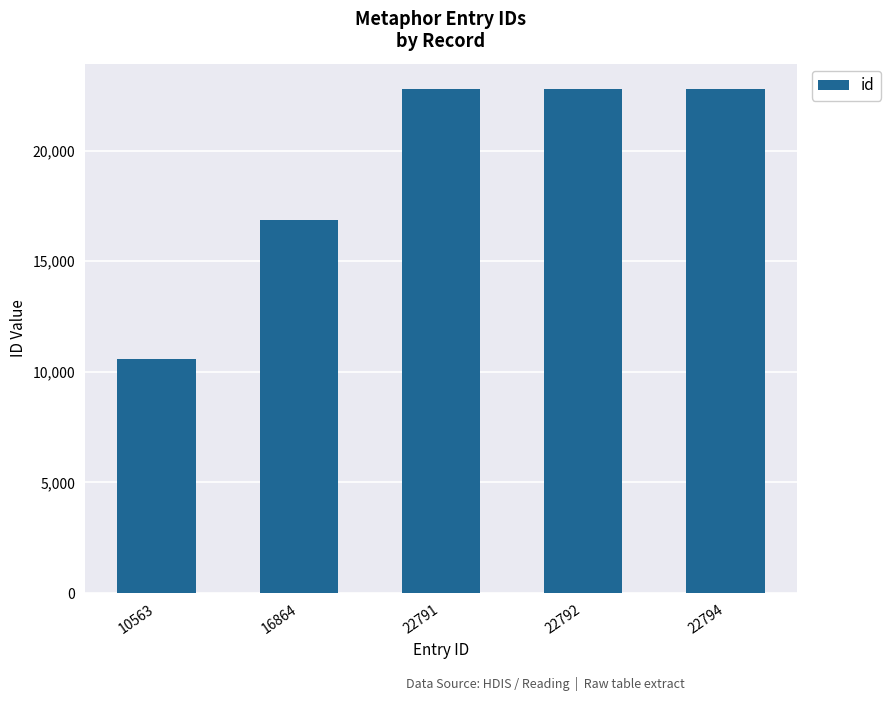

Approximately how many times larger is the value at 22792 compared to 10563?

2.2